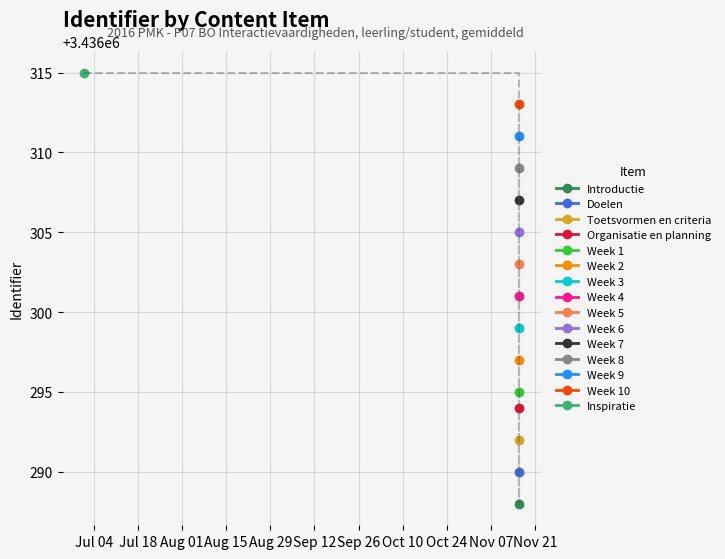

What is the difference between the values at Organisatie en planning and Introductie?

6